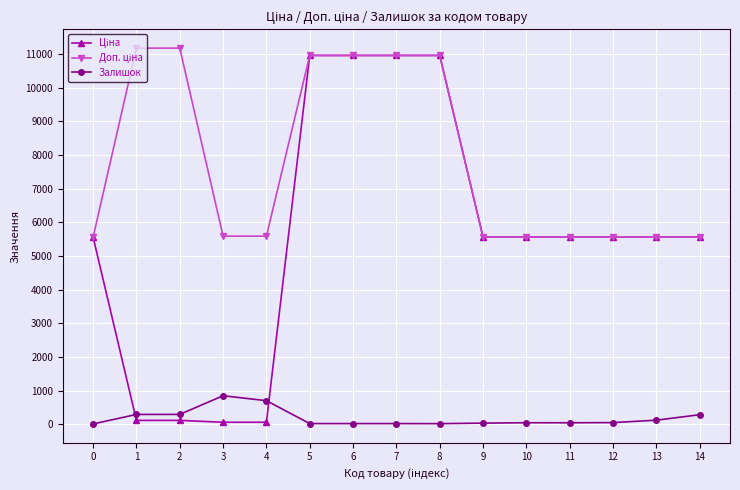

What is the highest value of the Залишок series?

845.0